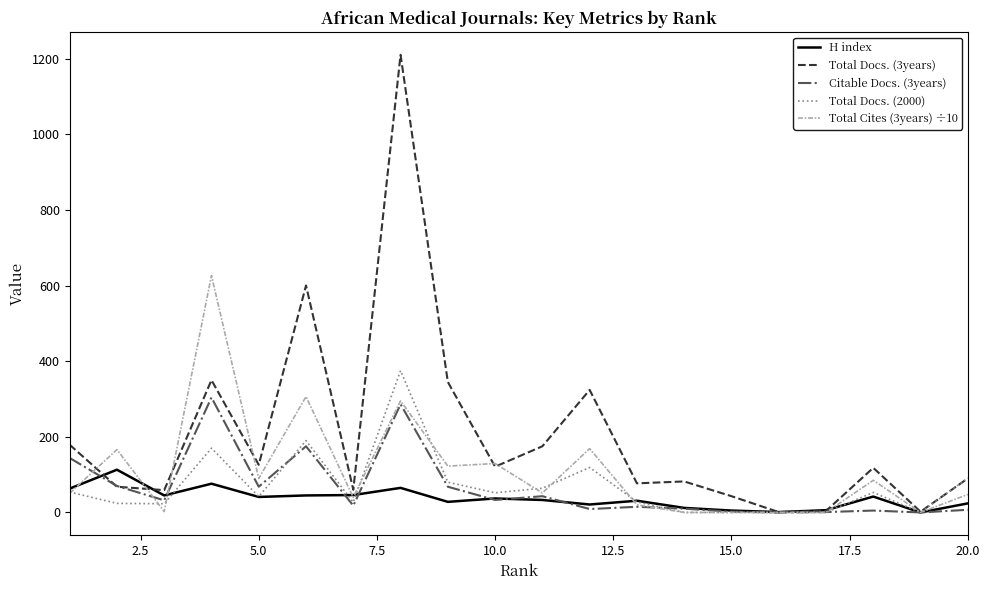

What is the maximum value shown in the chart?

1210.0